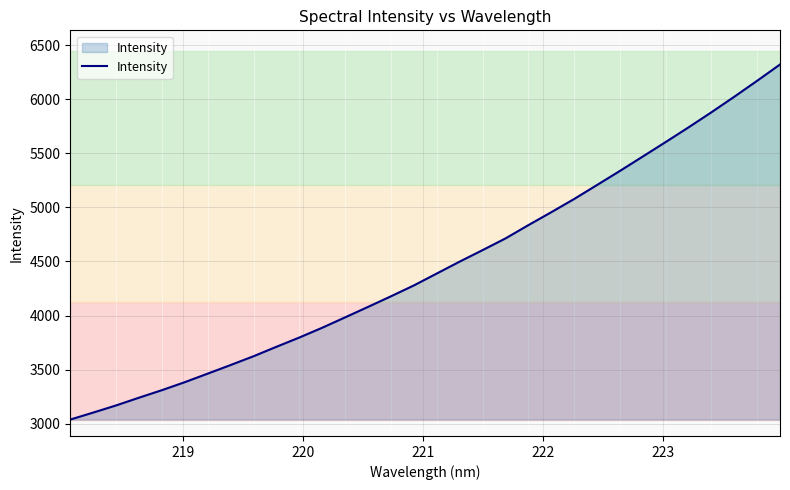

Reading left to right, transcribe all the data shown in this chart.

3037.1	3101.8	3168.0	3239.7	3309.3	3383.4	3462.5	3542.1	3623.4	3710.9	3796.7	3887.3	3983.4	4080.2	4178.2	4278.7	4389.1	4499.1	4605.5	4713.6	4836.6	4956.1	5078.5	5208.0	5338.2	5471.6	5605.5	5741.4	5881.0	6024.8	6172.5	6323.3